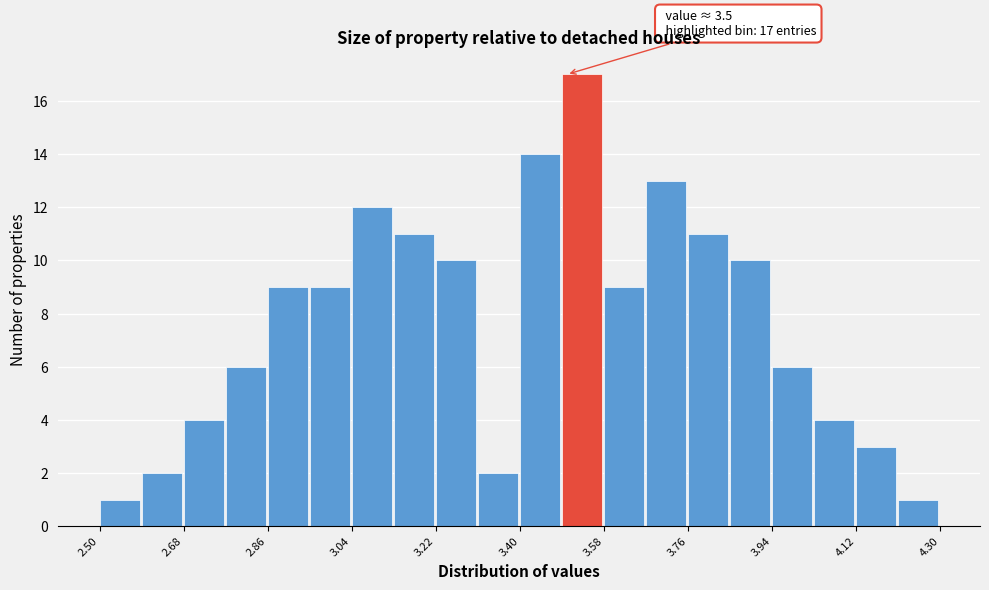

Which range on the x-axis has the tallest bar?

3.49 to 3.58